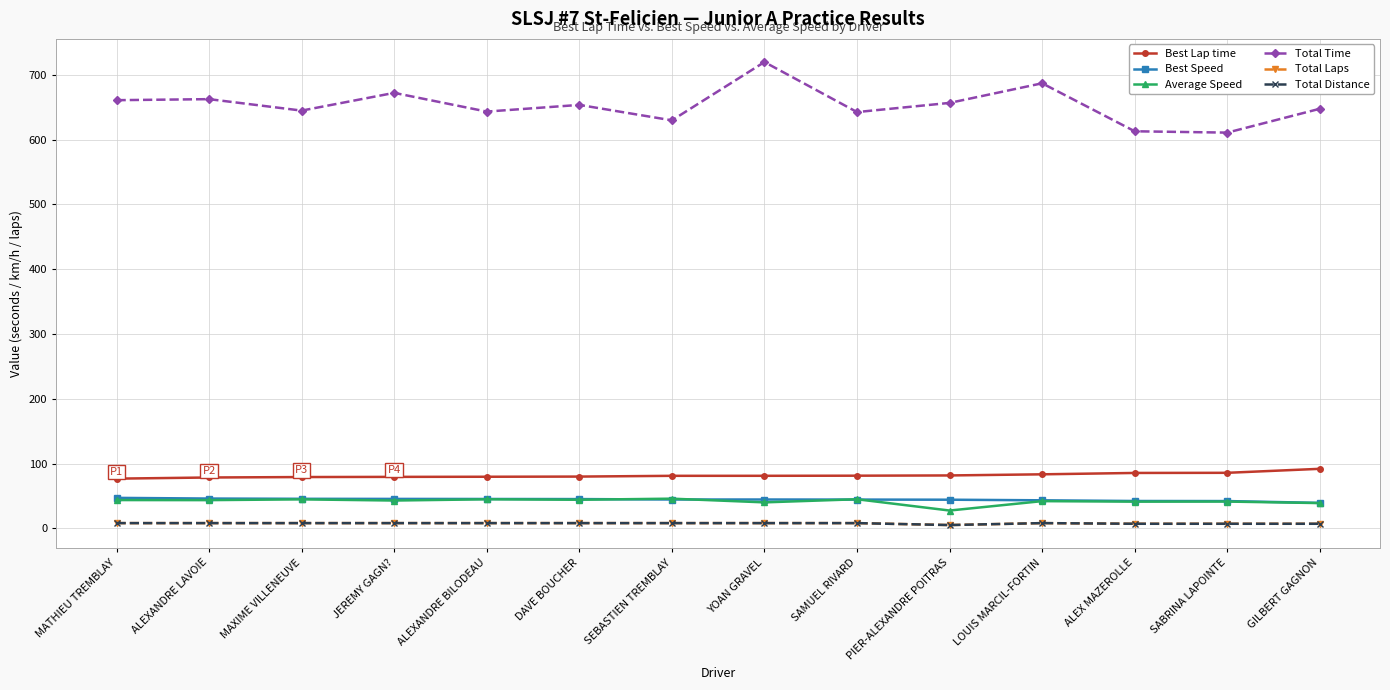

List the labels in order of Average Speed value, largest first.

SEBASTIEN TREMBLAY, SAMUEL RIVARD, ALEXANDRE BILODEAU, MAXIME VILLENEUVE, DAVE BOUCHER, MATHIEU TREMBLAY, ALEXANDRE LAVOIE, JEREMY GAGN?, LOUIS MARCIL-FORTIN, SABRINA LAPOINTE, ALEX MAZEROLLE, YOAN GRAVEL, GILBERT GAGNON, PIER-ALEXANDRE POITRAS